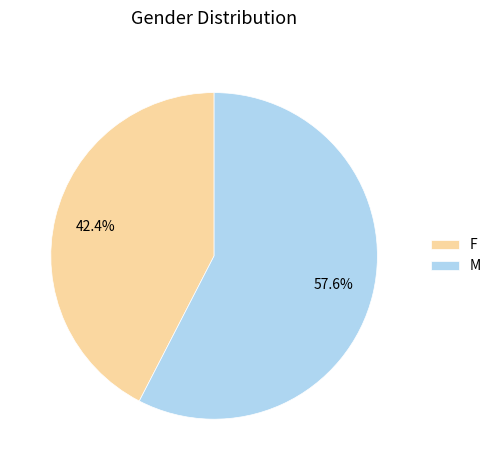

The M slice represents 58% of the pie. True or false?

True